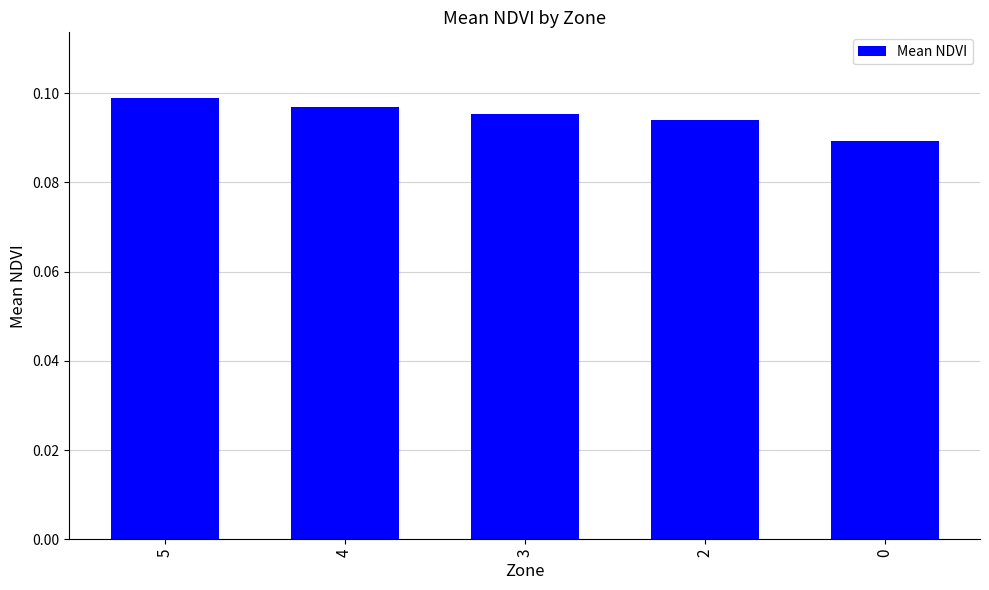

Rank the categories by value from lowest to highest.

0, 2, 3, 4, 5